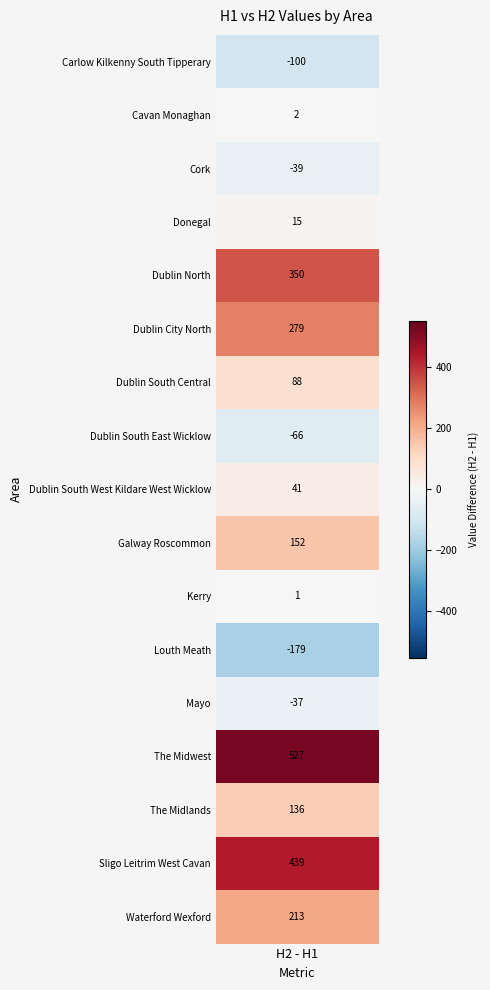

How many values in the Donegal series are below 351?

1